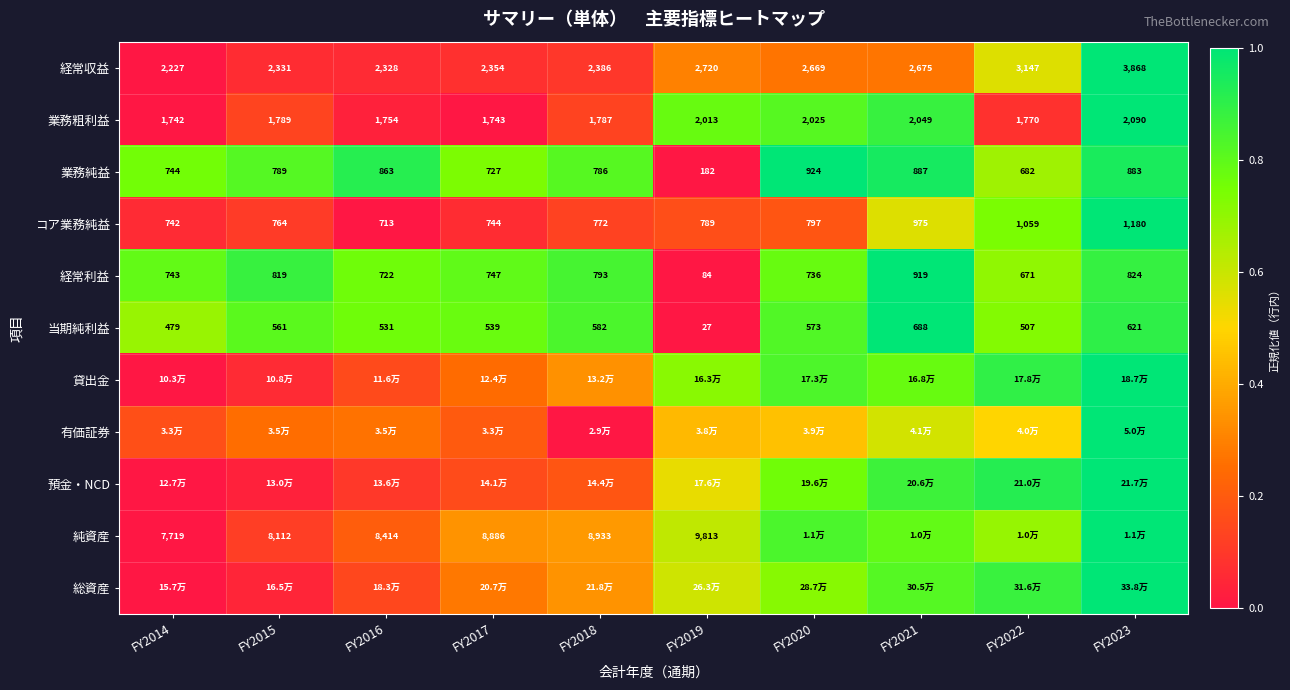

Is it true that 業務粗利益 equals 0.4 at FY2023?

False